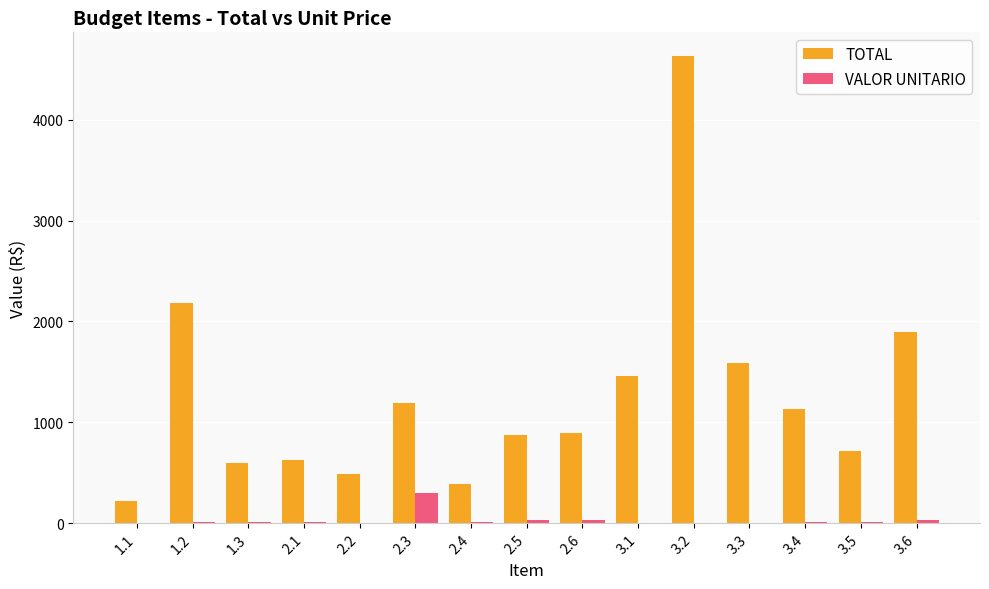

Is the value of VALOR UNITARIO at 2.5 greater than the value of TOTAL at 3.2?

No